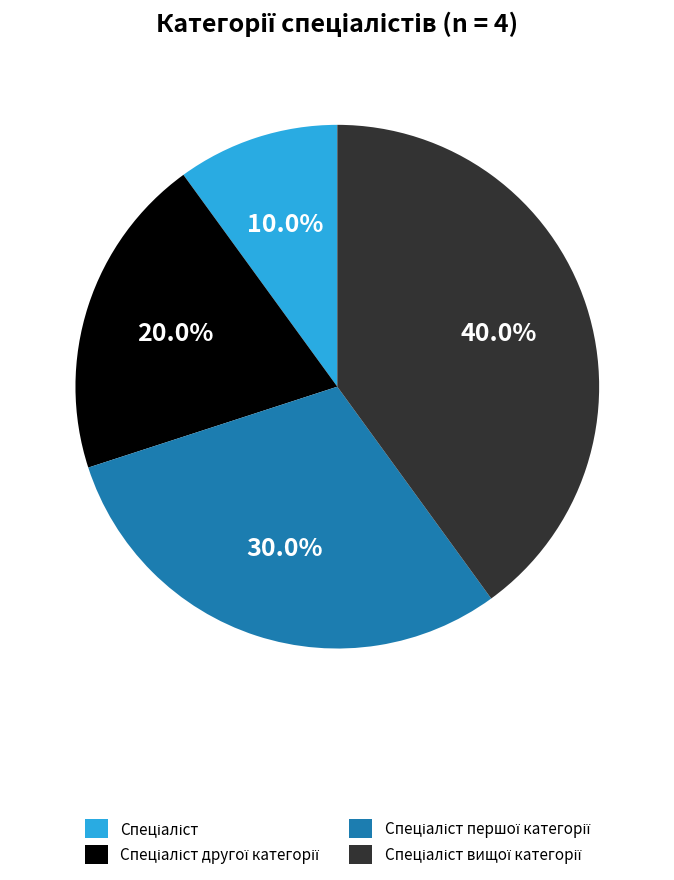

Is there a majority slice in this chart?

No